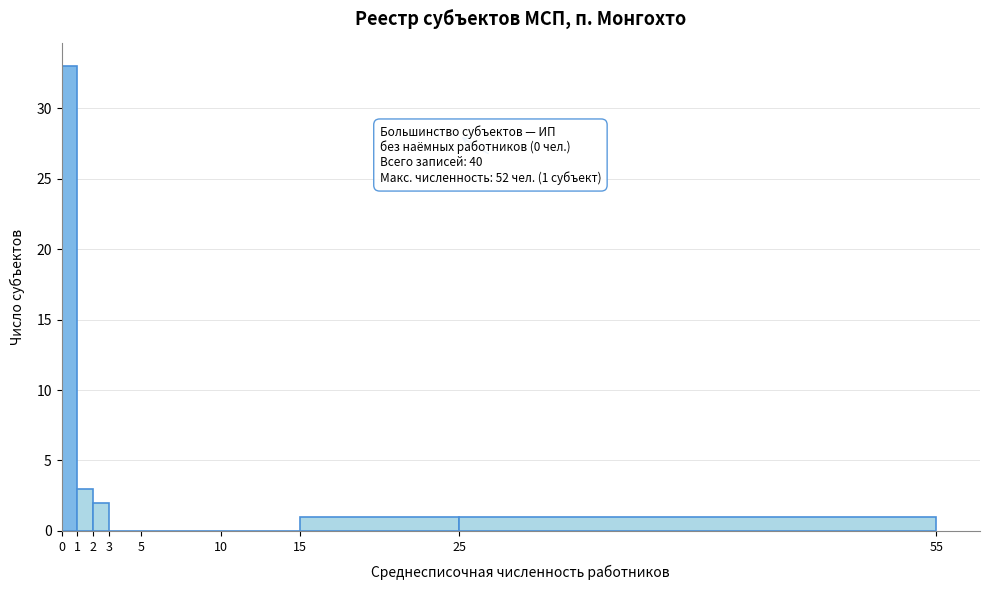

Over which range of the x-axis is the bar tallest?

0 to 1